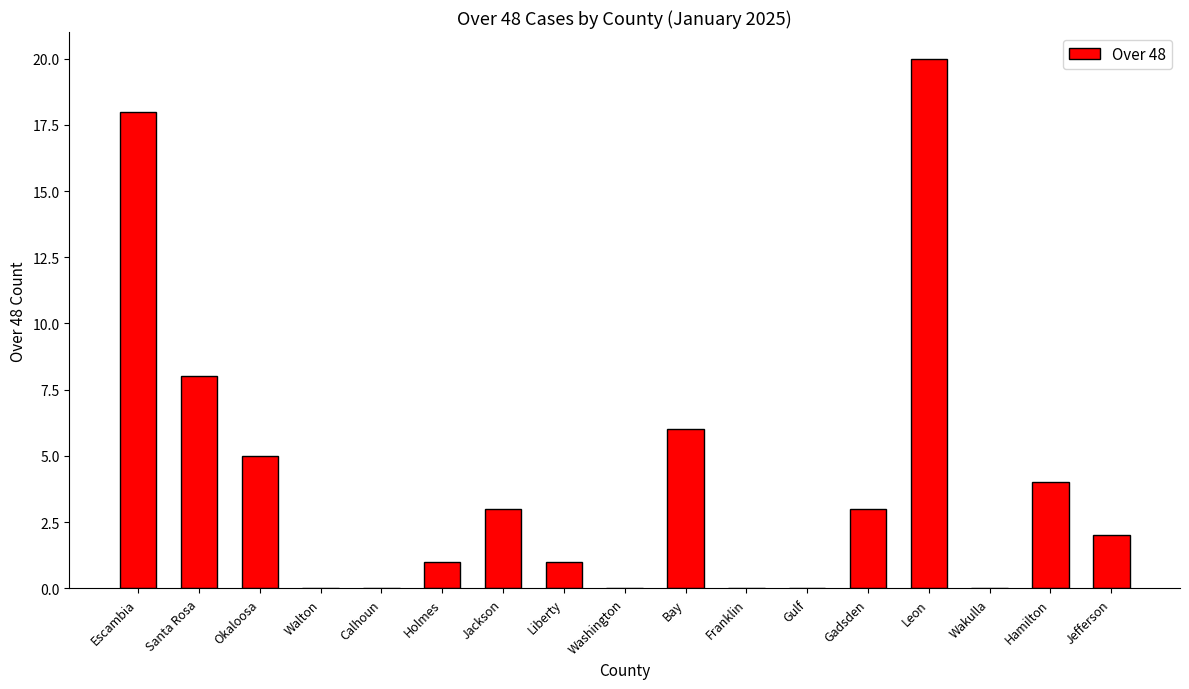

What is the sum of the values at Jackson and Escambia?

21